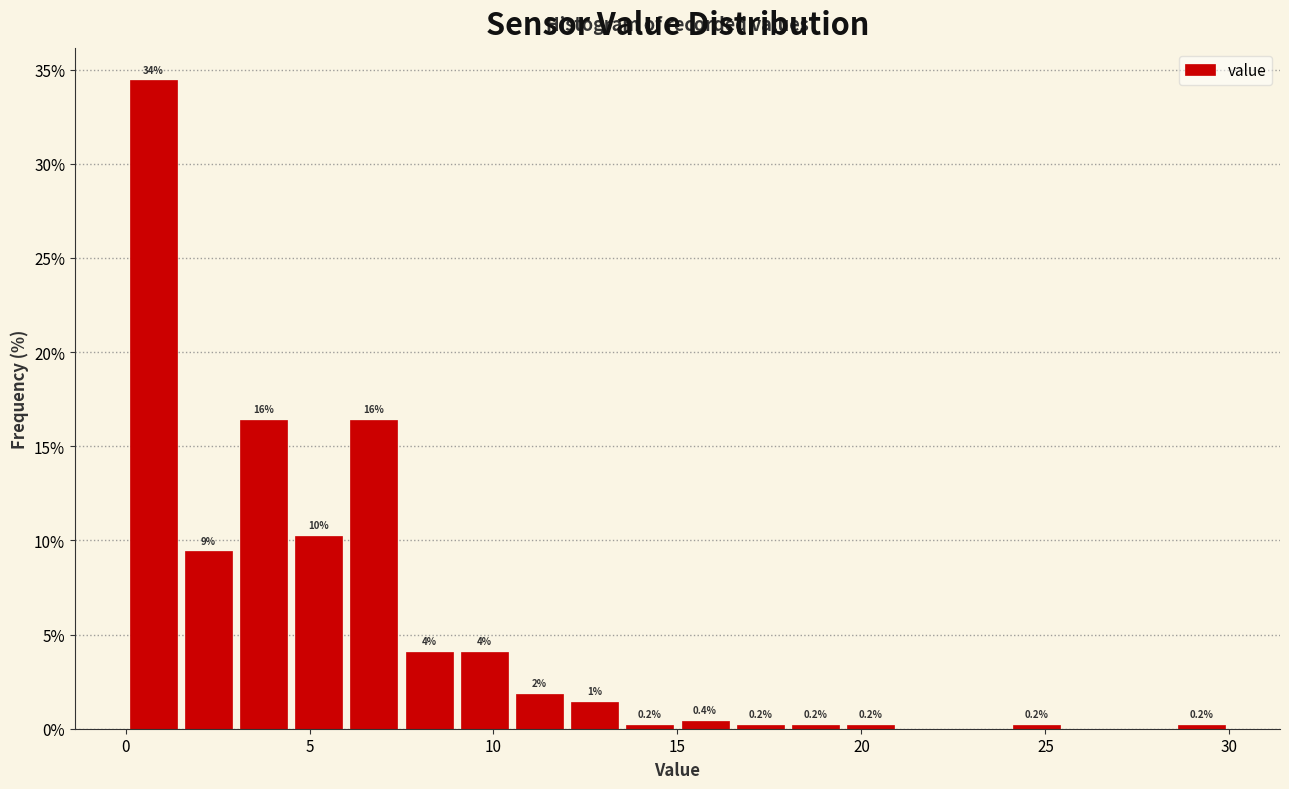

Around what value on the x-axis is the tallest bar? Give the approximate position of its centre, as read against the axis.

1.0